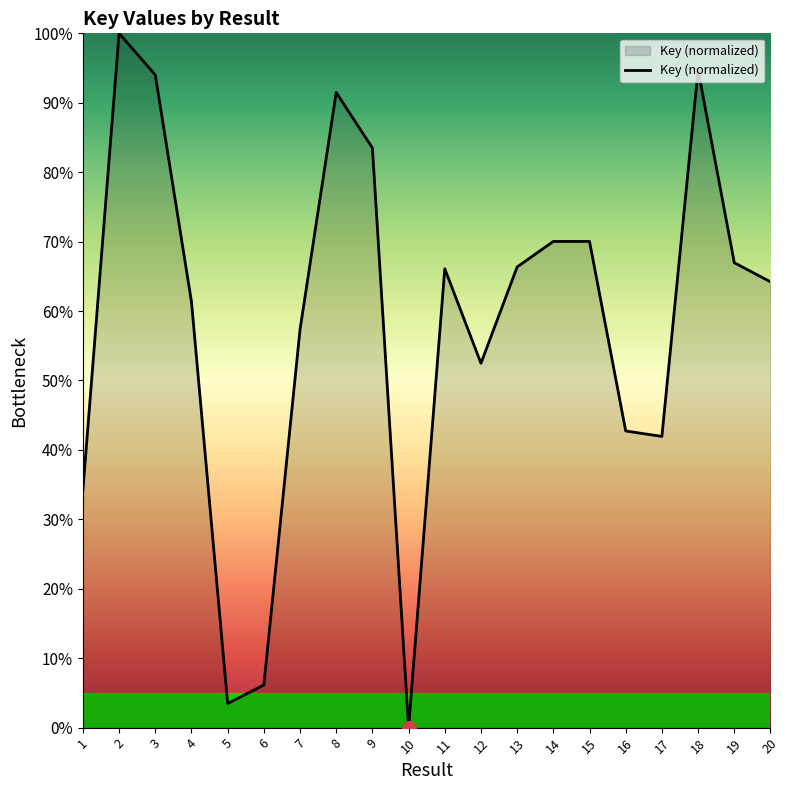

Count the number of categories in the chart.

20